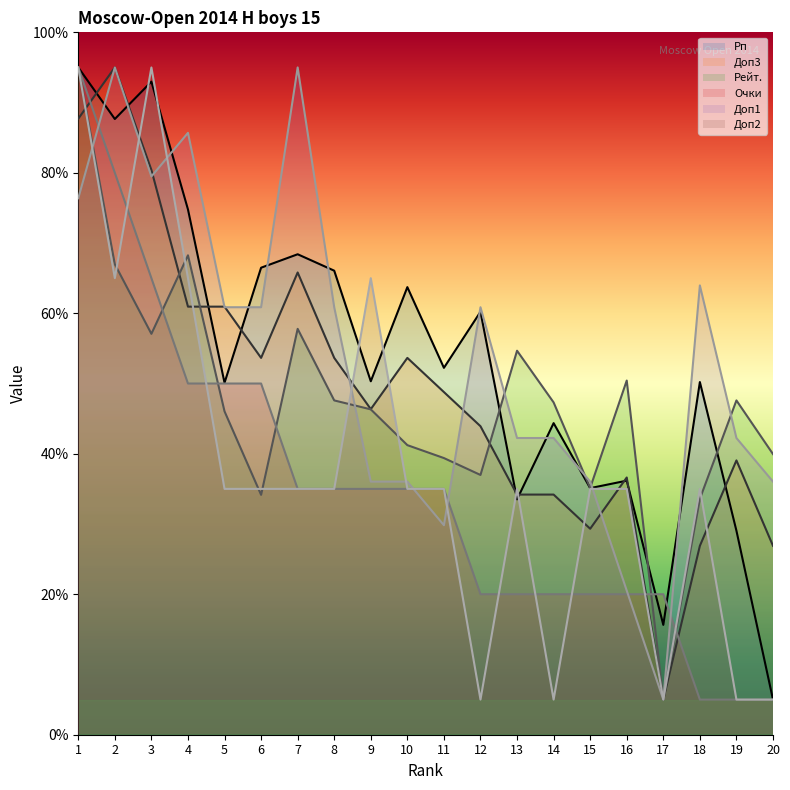

How many data points in Доп2 are less than 35?

5